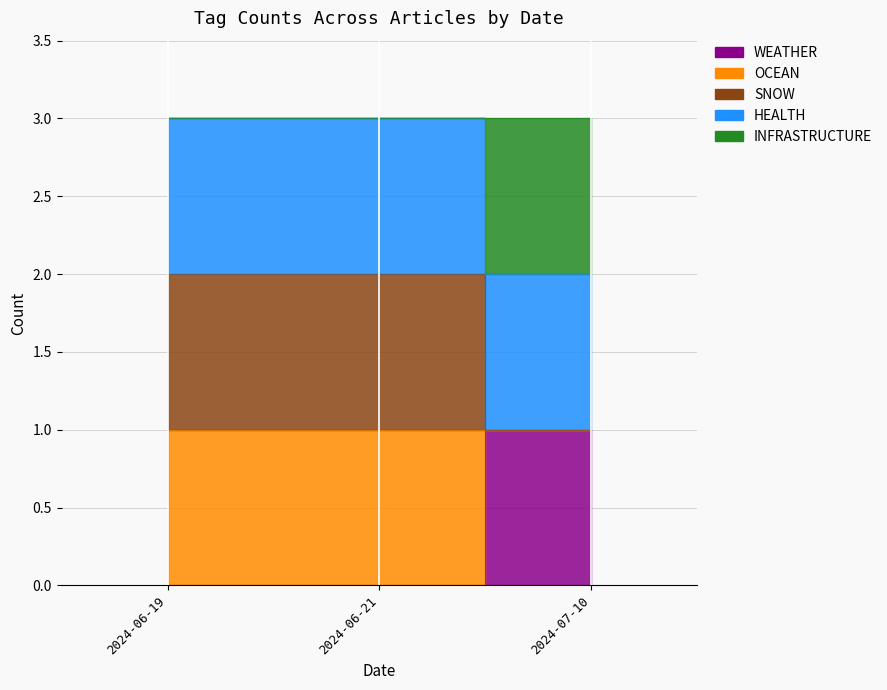

Where is WEATHER nearest to the value 0?

2024-06-19